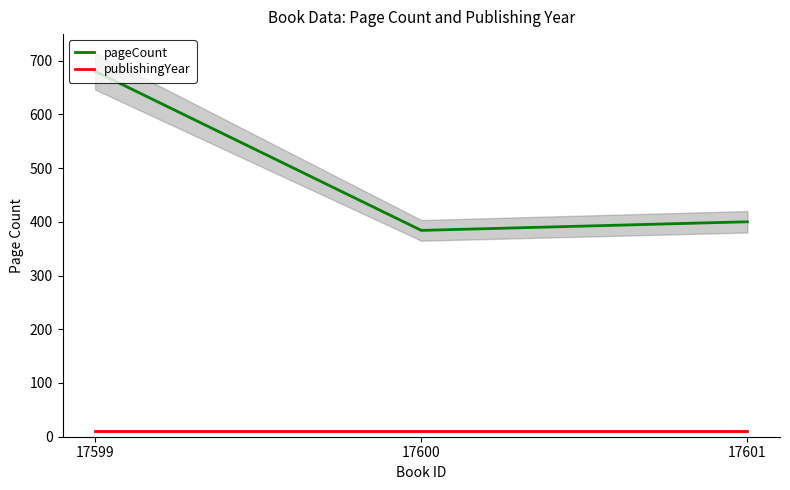

Which series has the widest spread of values?

pageCount